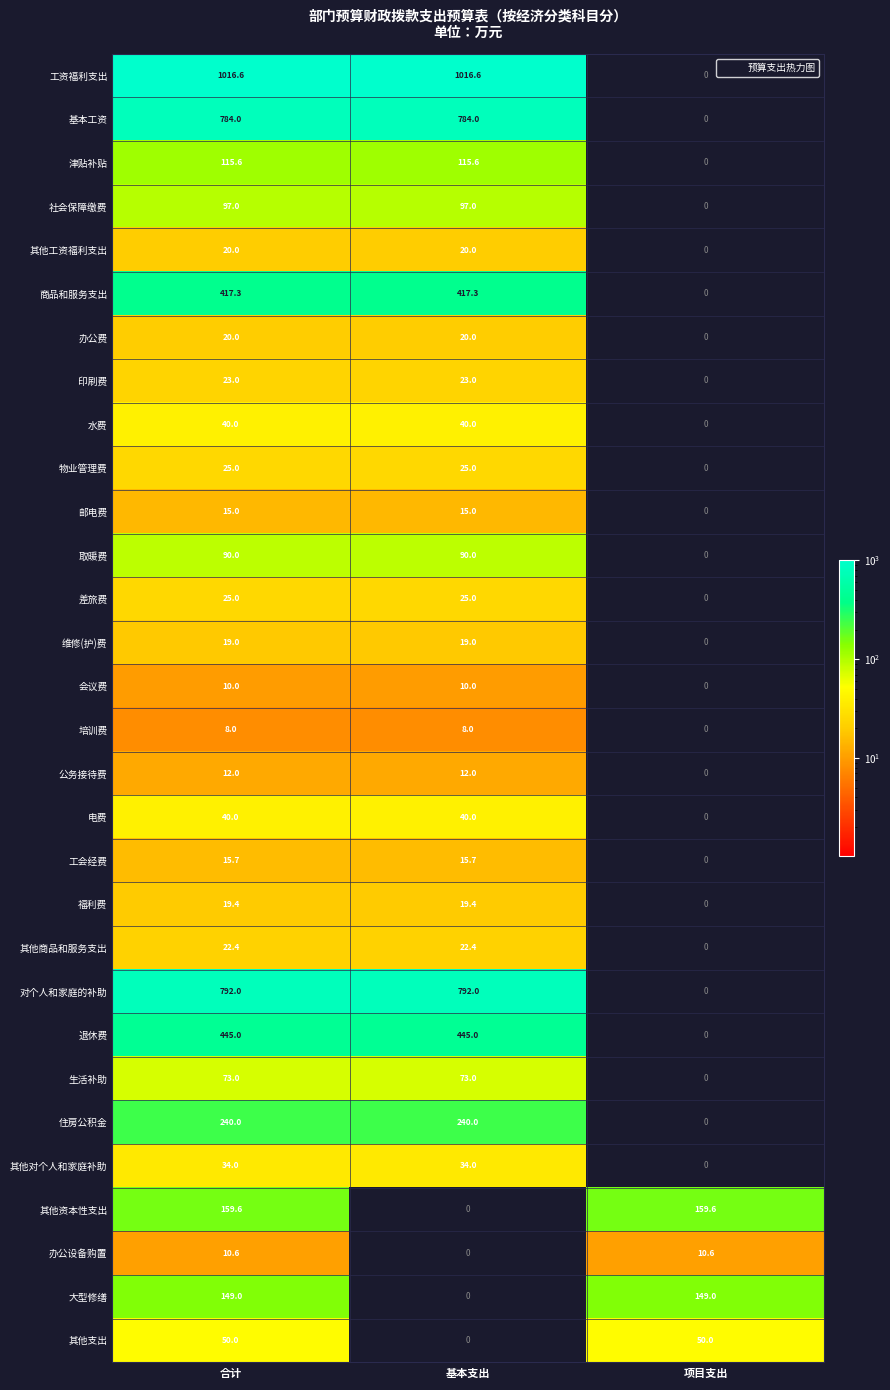

What is the greatest value displayed?

1016.6